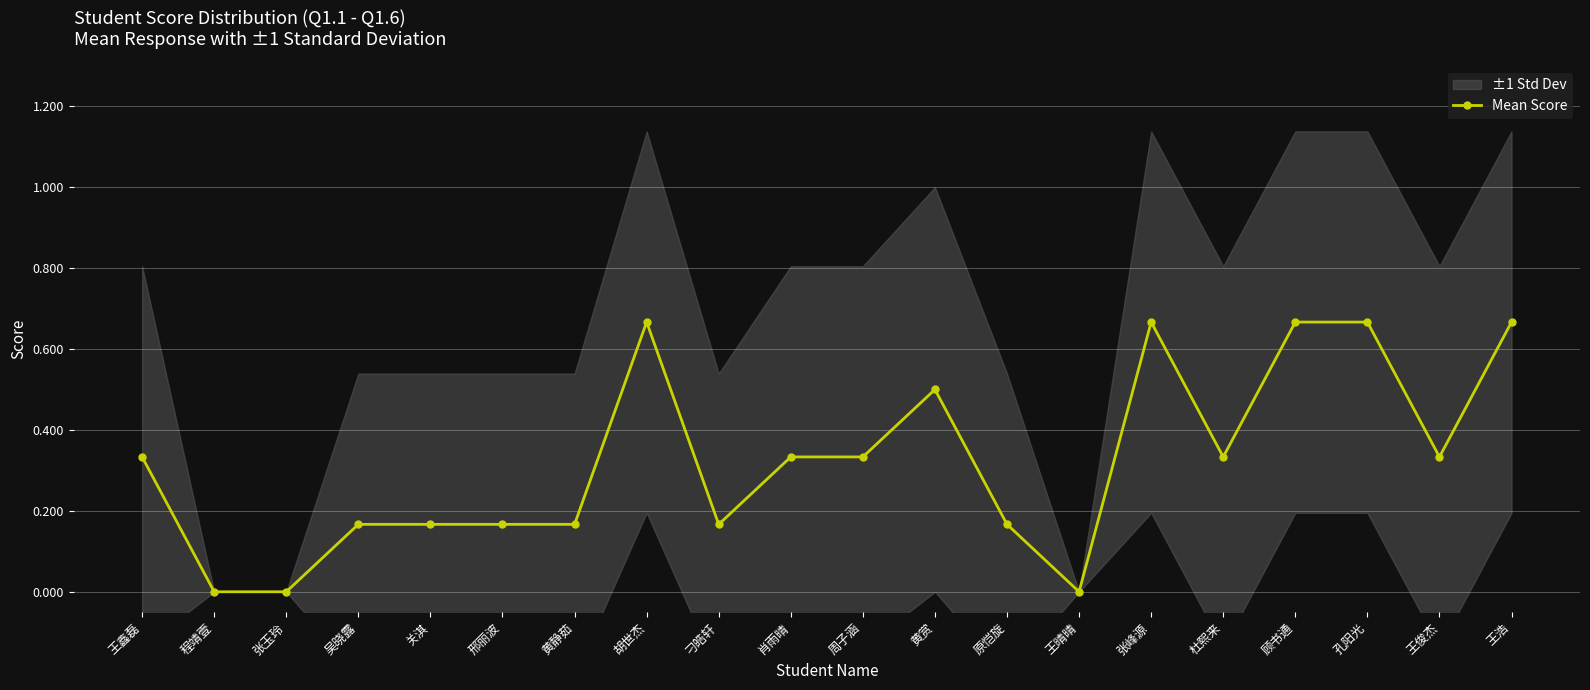

List the labels in order of value, largest first.

胡世杰, 张峰源, 顾书通, 孔阳光, 王浩, 黄赏, 王鑫磊, 肖雨晴, 周子涵, 杜熙来, 王俊杰, 吴晓露, 关淇, 邢丽波, 黄静茹, 刁皓轩, 原恺旋, 程靖壹, 张玉玲, 王晴晴